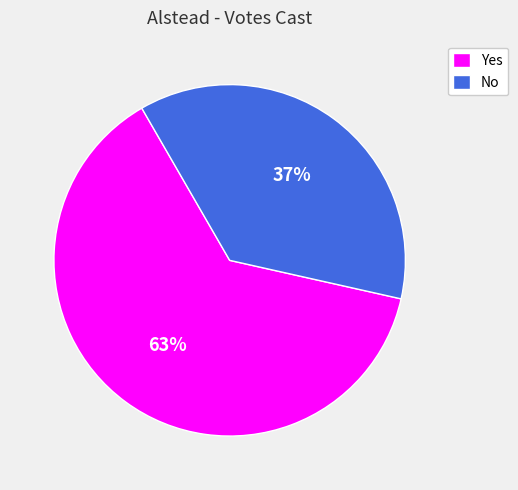

What is the smallest slice in the pie chart?

No